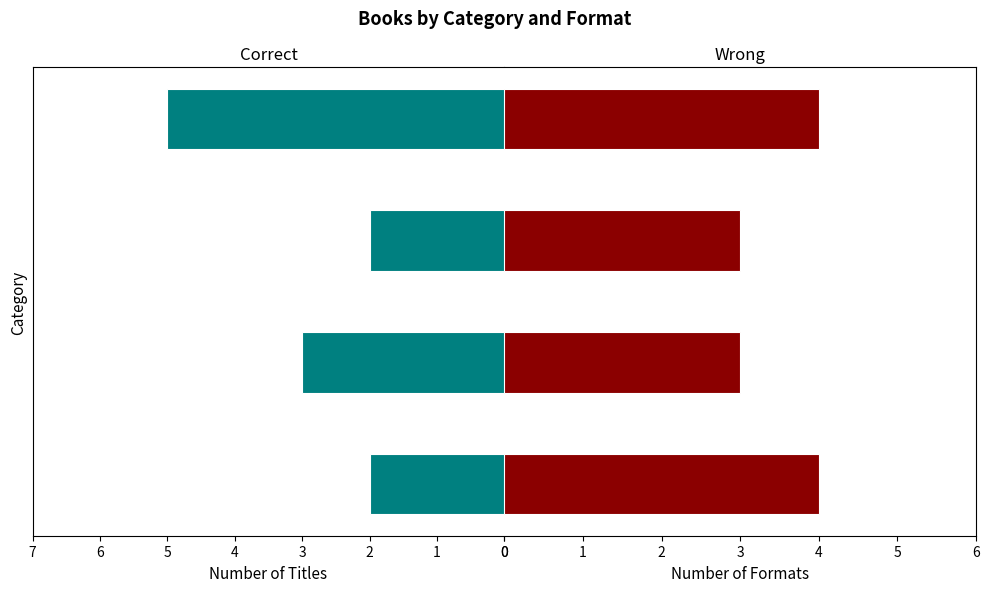

Reading left to right, what are all the values shown in this chart?

Count: 0=2	1=3	2=2	3=5
Formats: 0=4	1=3	2=3	3=4